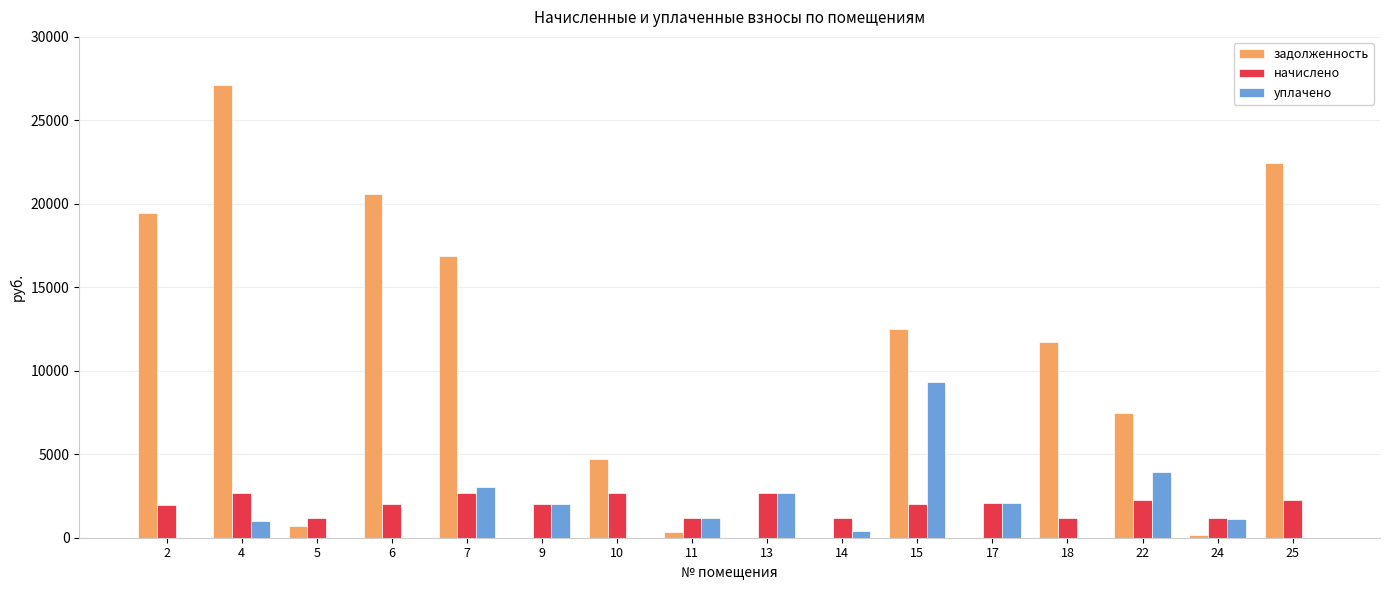

The задолженность series shows 4699.2 at 10. True or false?

True